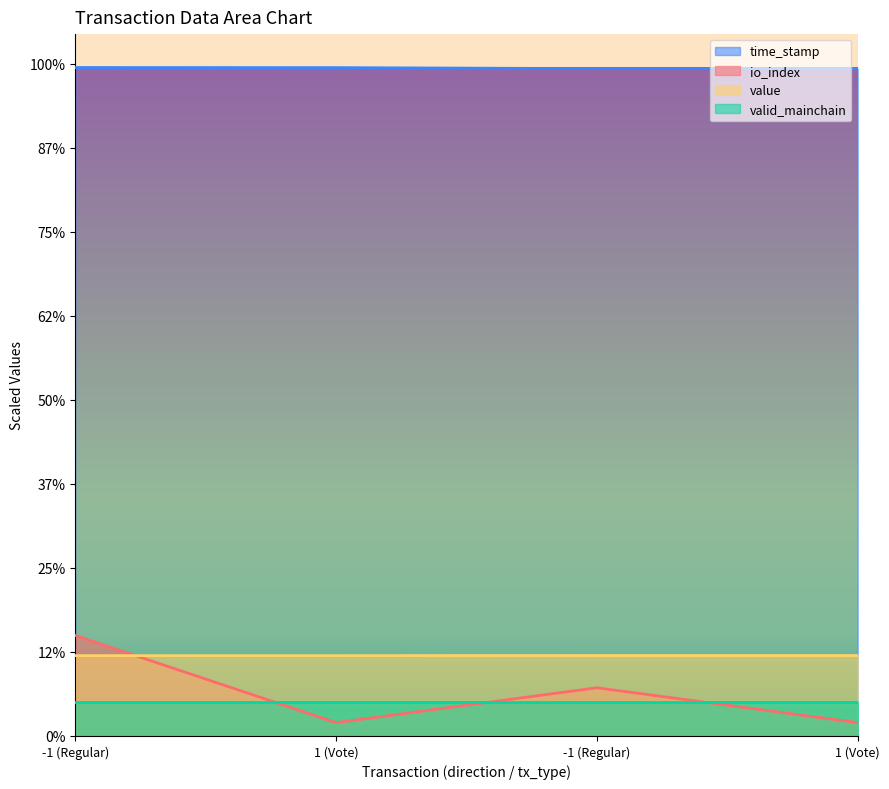

What are all the series names shown in the legend?

time_stamp, io_index, value, valid_mainchain